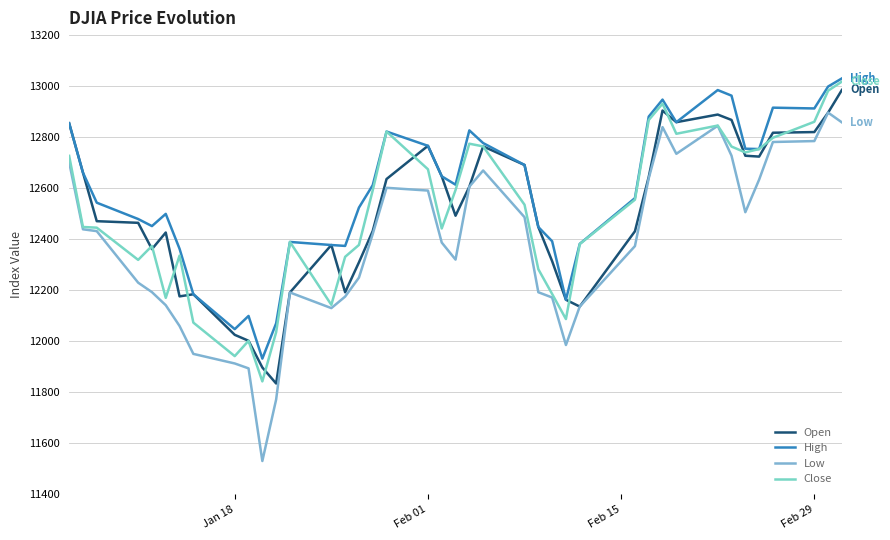

Which series has the largest total across all categories?

High